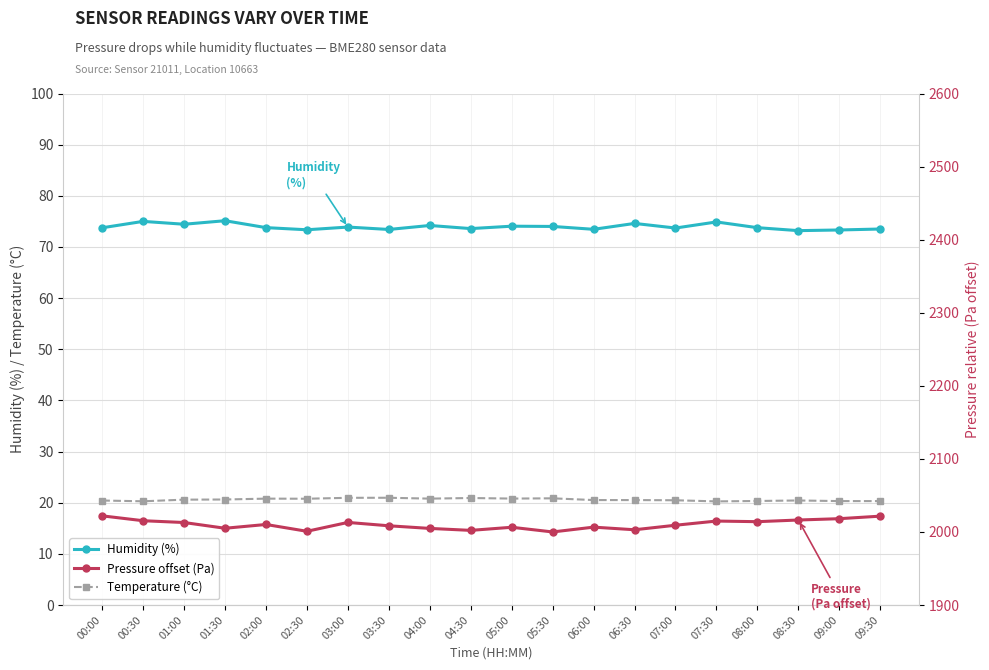

Reading right to left, list all the values displayed in this chart.

Humidity (%): 09:30=73.5	09:00=73.3	08:30=73.2	08:00=73.8	07:30=74.9	07:00=73.7	06:30=74.6	06:00=73.5	05:30=74.0	05:00=74.1	04:30=73.6	04:00=74.2	03:30=73.4	03:00=73.9	02:30=73.4	02:00=73.8	01:30=75.1	01:00=74.4	00:30=75.0	00:00=73.8
Temperature (°C): 09:30=20.3	09:00=20.3	08:30=20.4	08:00=20.3	07:30=20.3	07:00=20.5	06:30=20.5	06:00=20.5	05:30=20.9	05:00=20.8	04:30=20.9	04:00=20.8	03:30=21.0	03:00=21.0	02:30=20.8	02:00=20.8	01:30=20.6	01:00=20.6	00:30=20.3	00:00=20.4
Pressure offset (Pa): 09:30=2021.6	09:00=2018.2	08:30=2016.3	08:00=2014.1	07:30=2014.9	07:00=2009.2	06:30=2003.0	06:00=2006.6	05:30=2000.0	05:00=2006.4	04:30=2002.2	04:00=2004.8	03:30=2008.4	03:00=2013.0	02:30=2000.9	02:00=2010.2	01:30=2005.1	01:00=2012.9	00:30=2015.4	00:00=2022.0